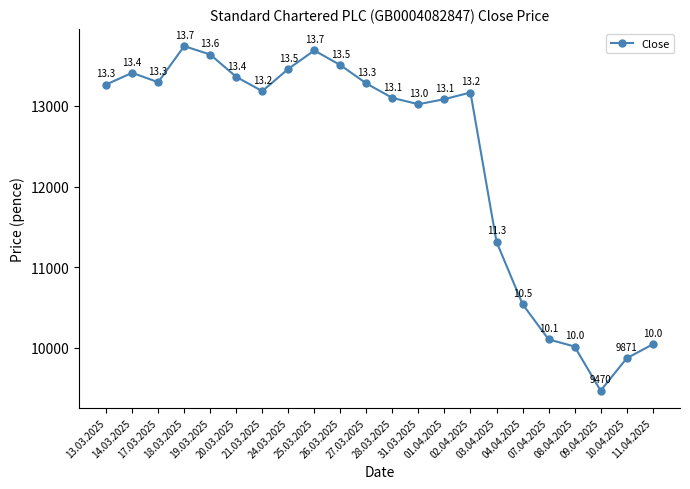

The chart shows a value of 10017 at 08.04.2025. True or false?

True